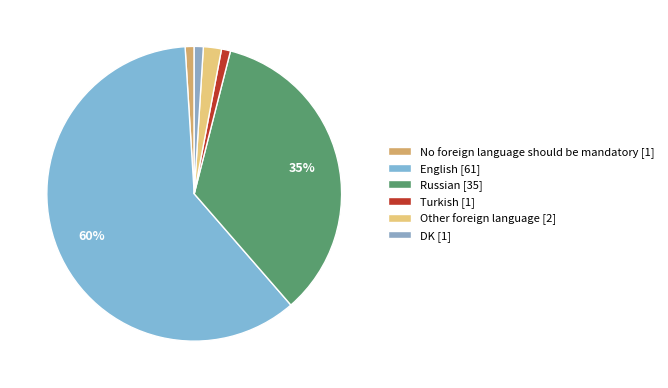

What percentage is the DK slice, to the nearest percent?

1%